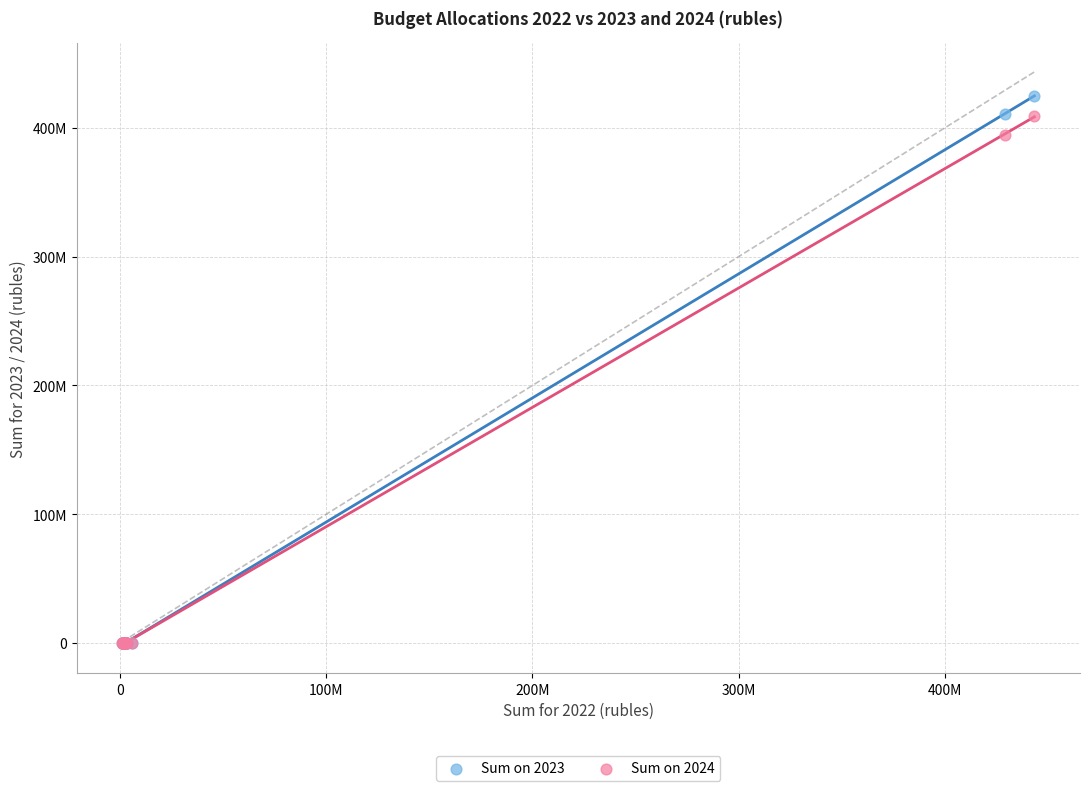

What are all the series names shown in the legend?

Sum on 2023, Sum on 2024